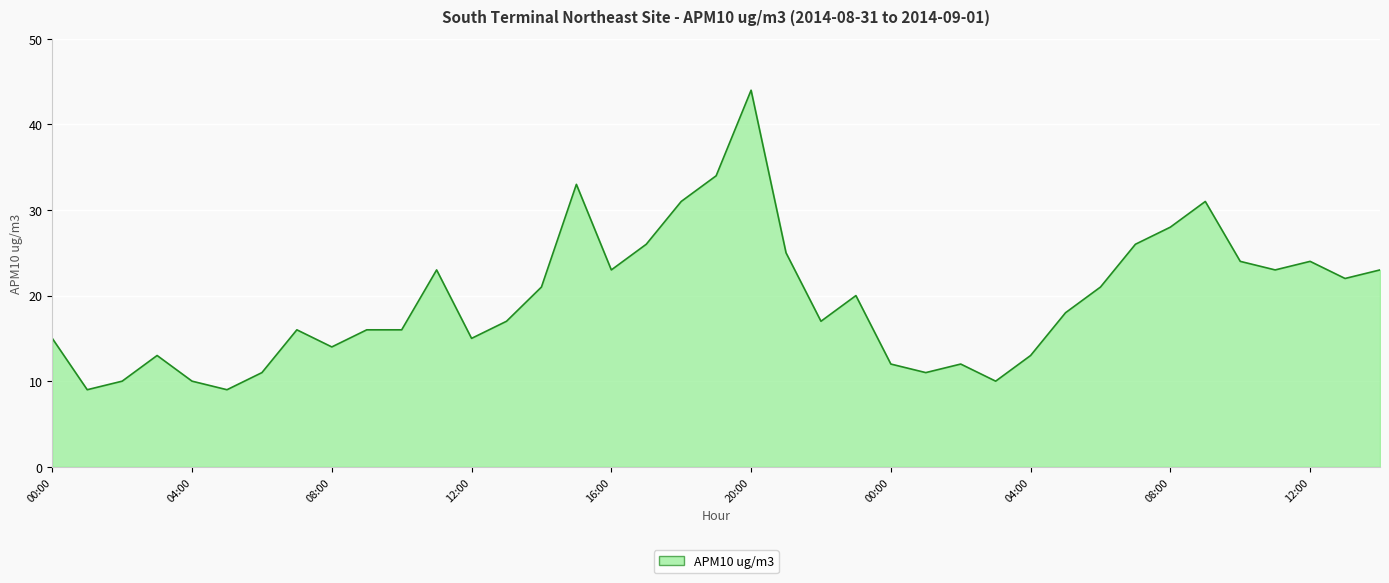

What is the smallest value displayed?

9